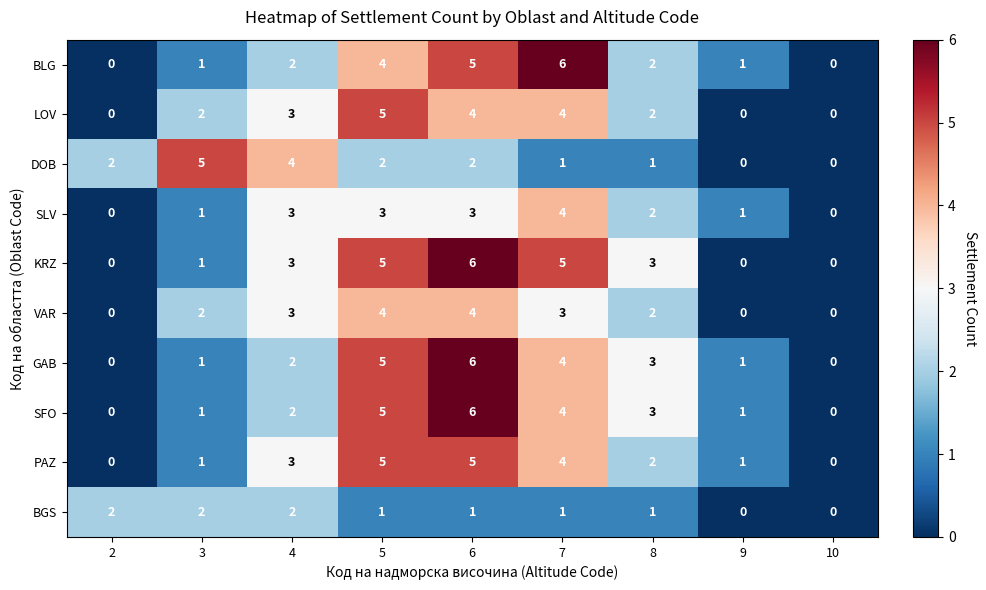

What is the maximum value for DOB?

5